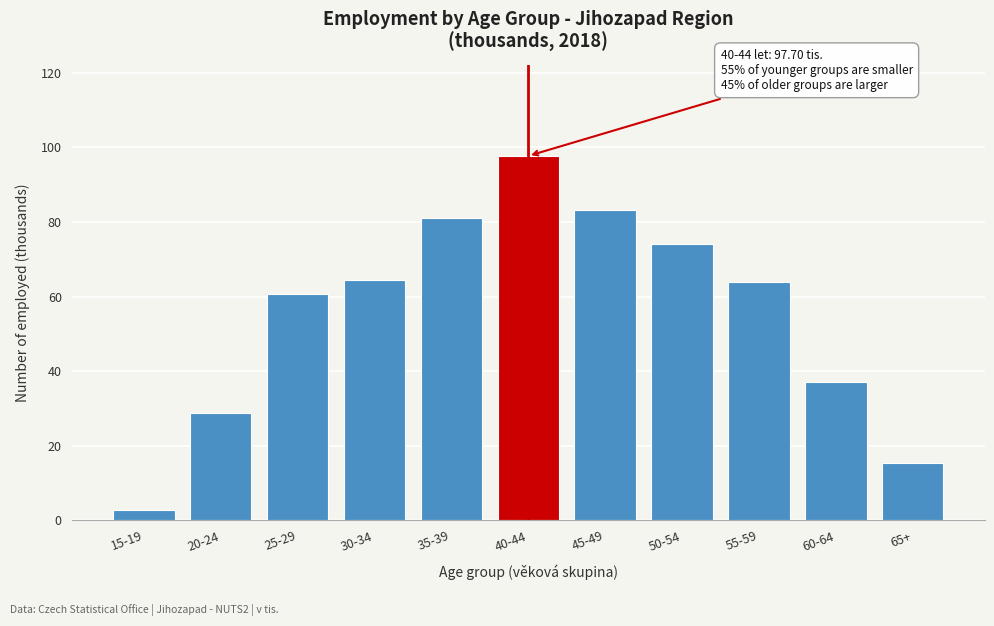

What is the change in value from 45-49 to 60-64?

-46.1